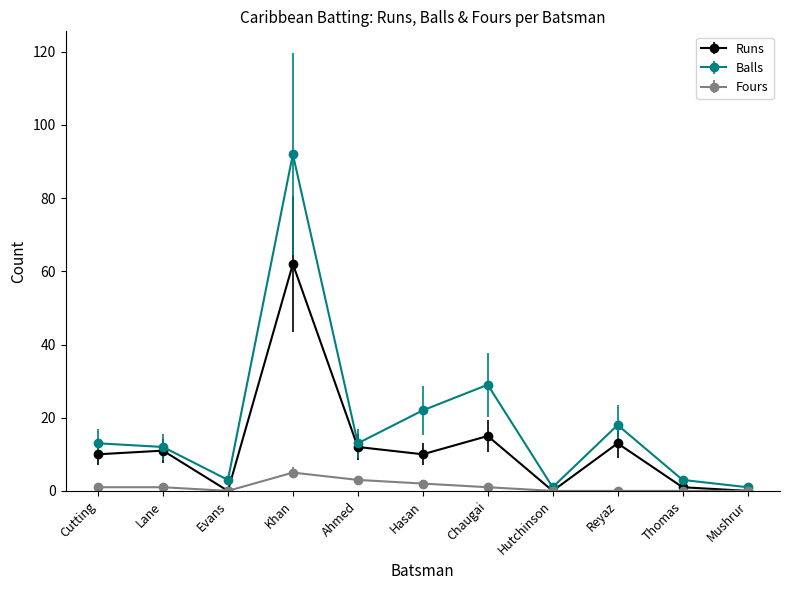

At which category is the sum across all series the highest?

Khan